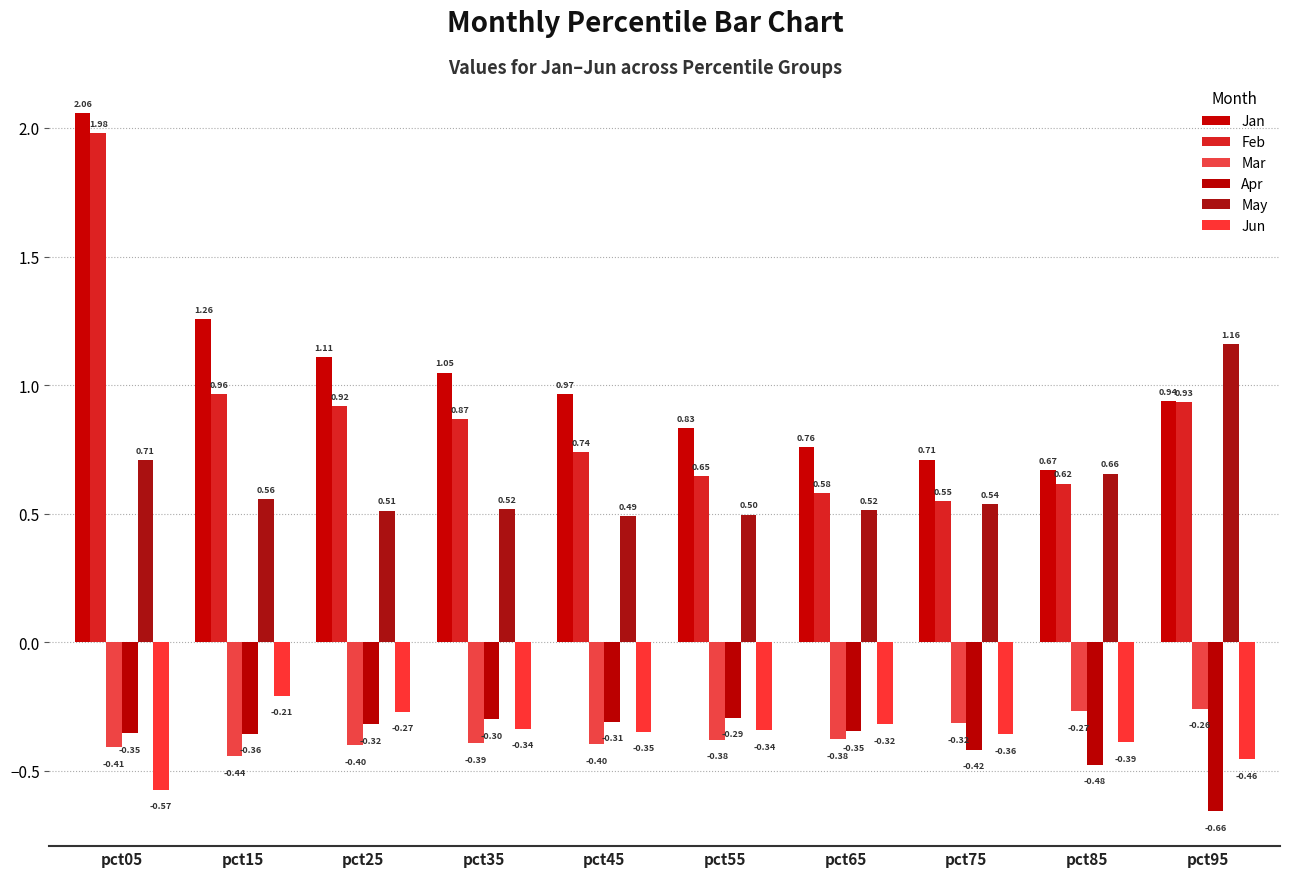

How many bars are there in each group?

6